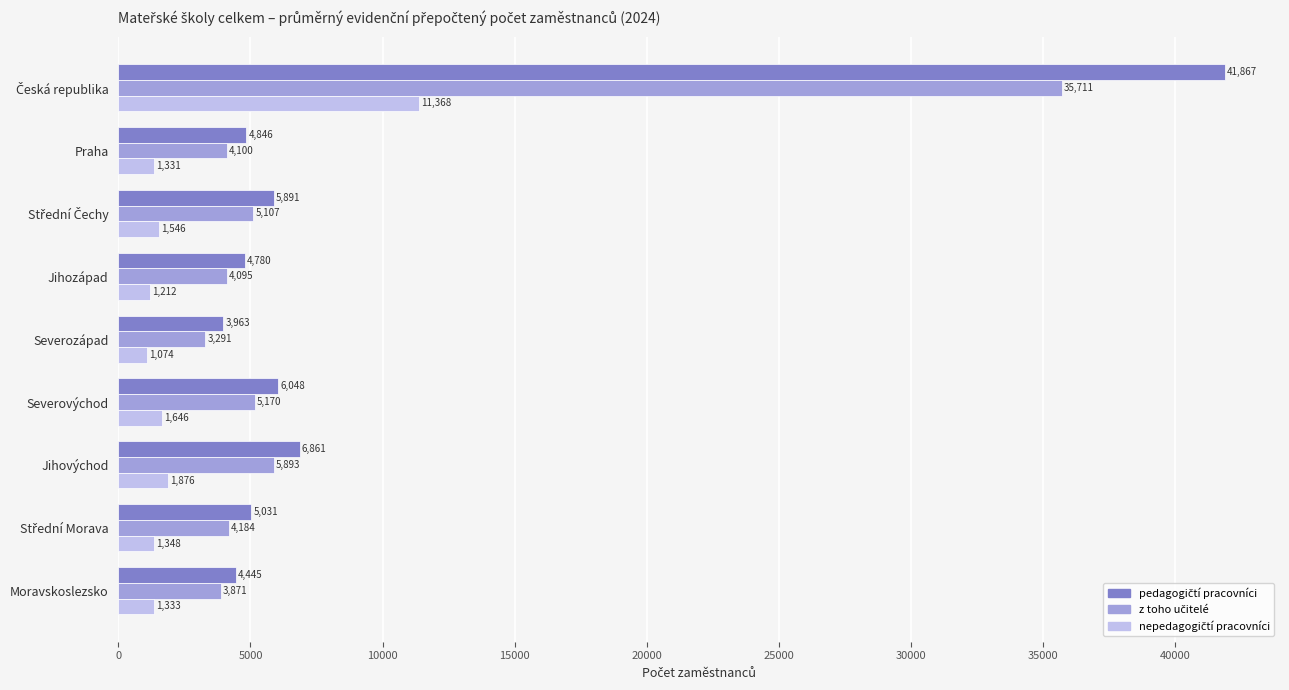

At which category does the chart reach its minimum across all series?

Severozápad